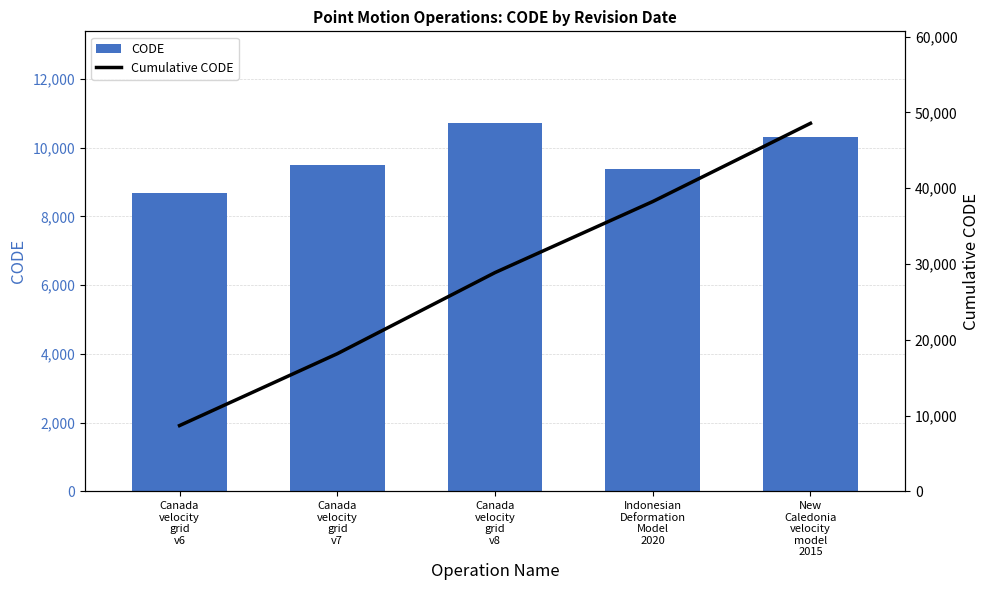

What is the lowest value of the Cumulative CODE series?

8676